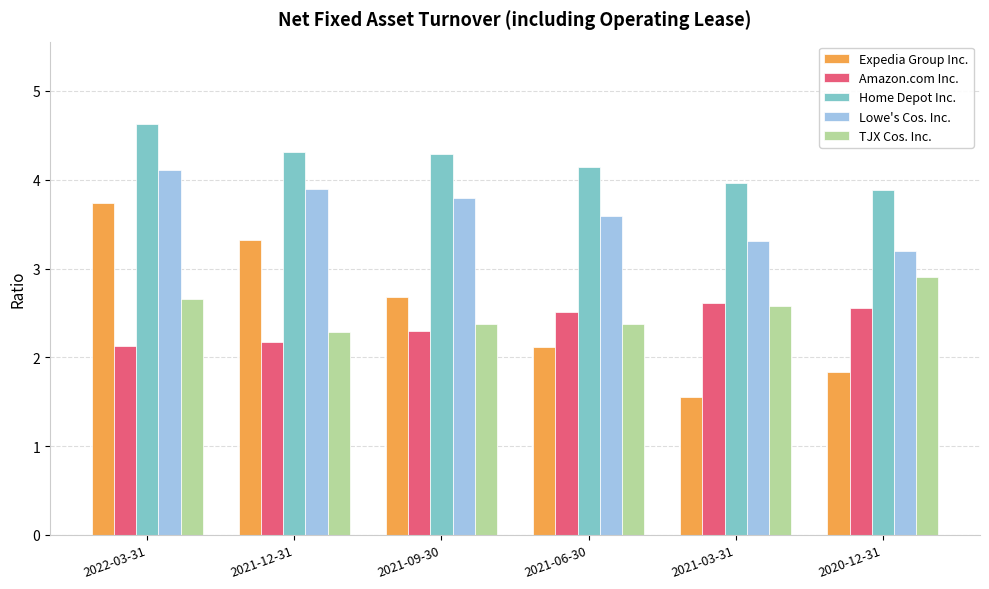

Read the TJX Cos. Inc. value at 2021-09-30.

2.4